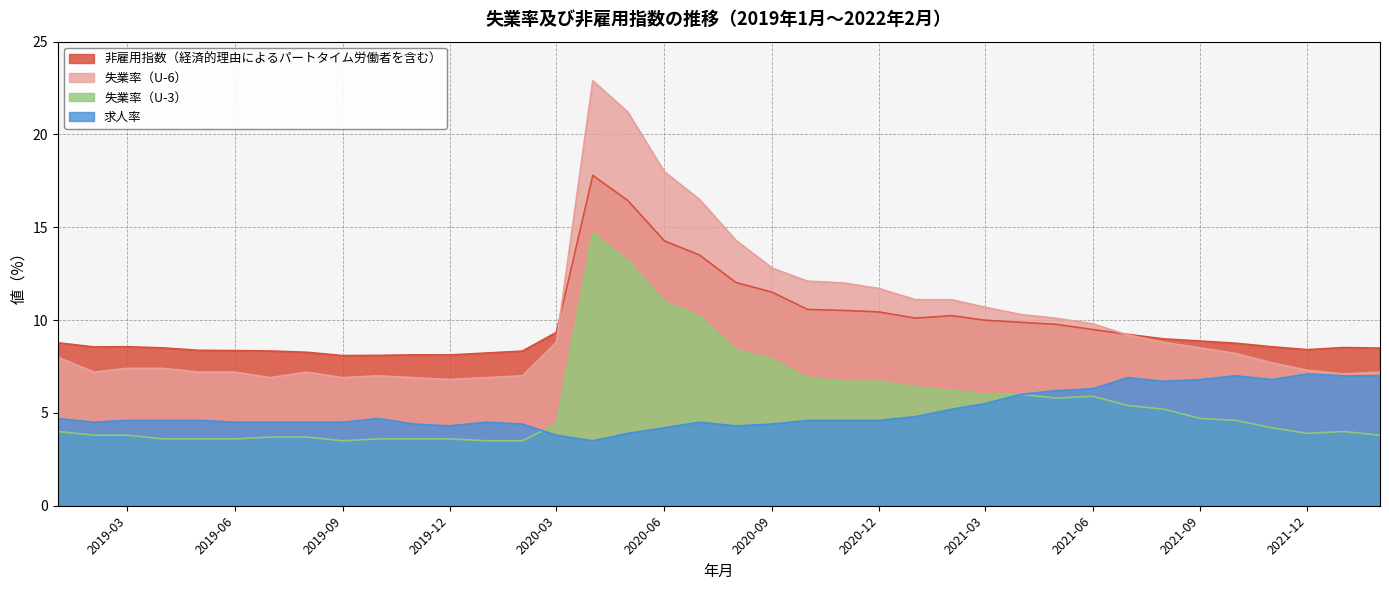

What is the smallest value displayed?

3.5